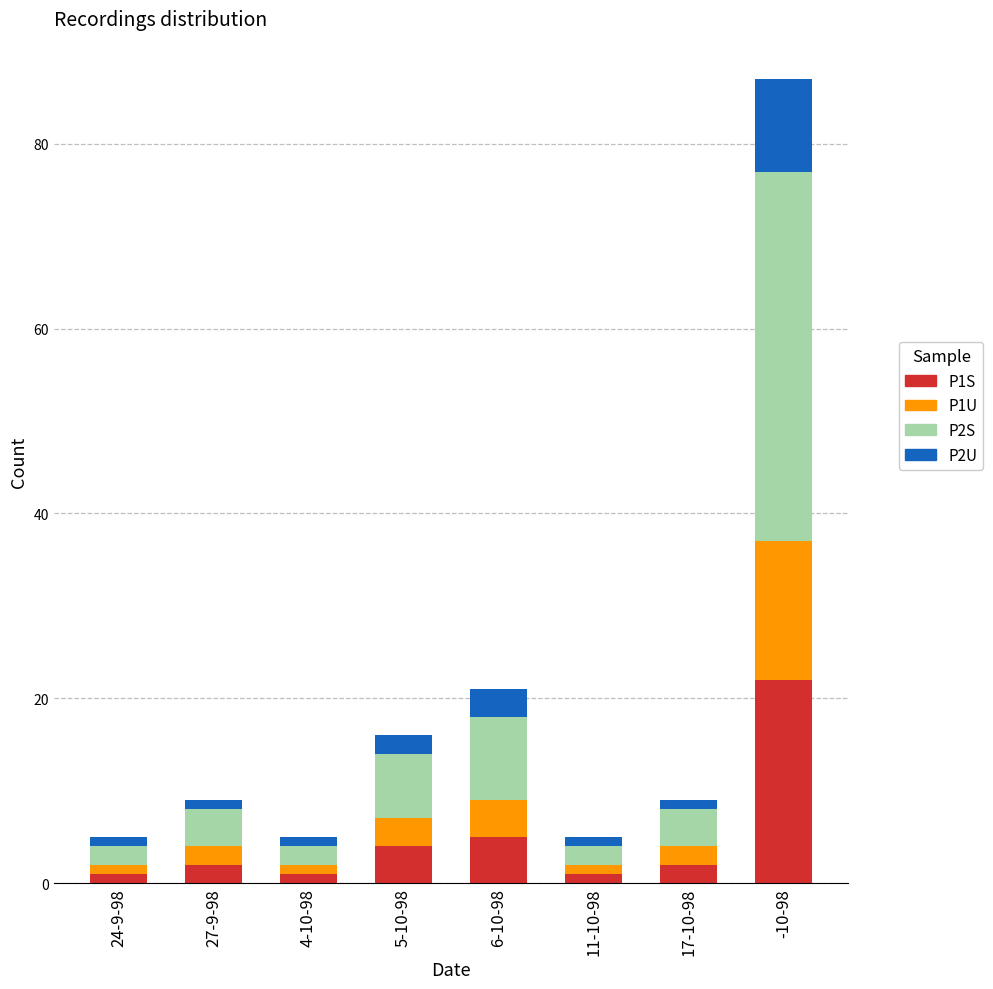

How many series are shown in this chart?

4